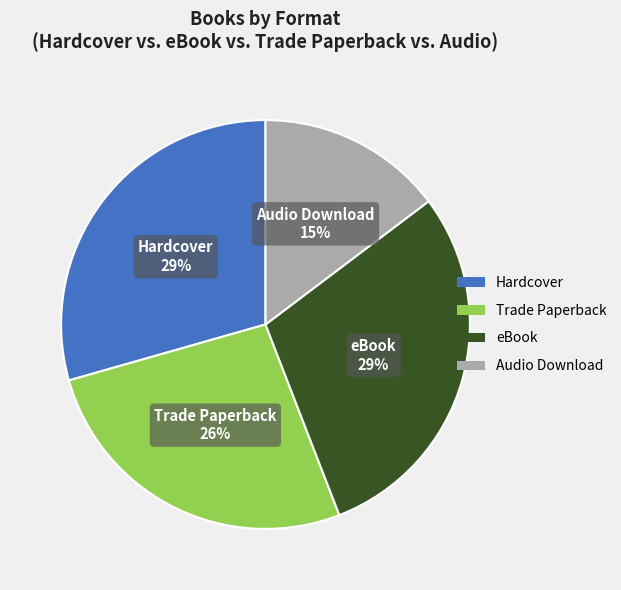

To the nearest percent, what is the difference between the eBook and Trade Paperback slice percentages?

3%